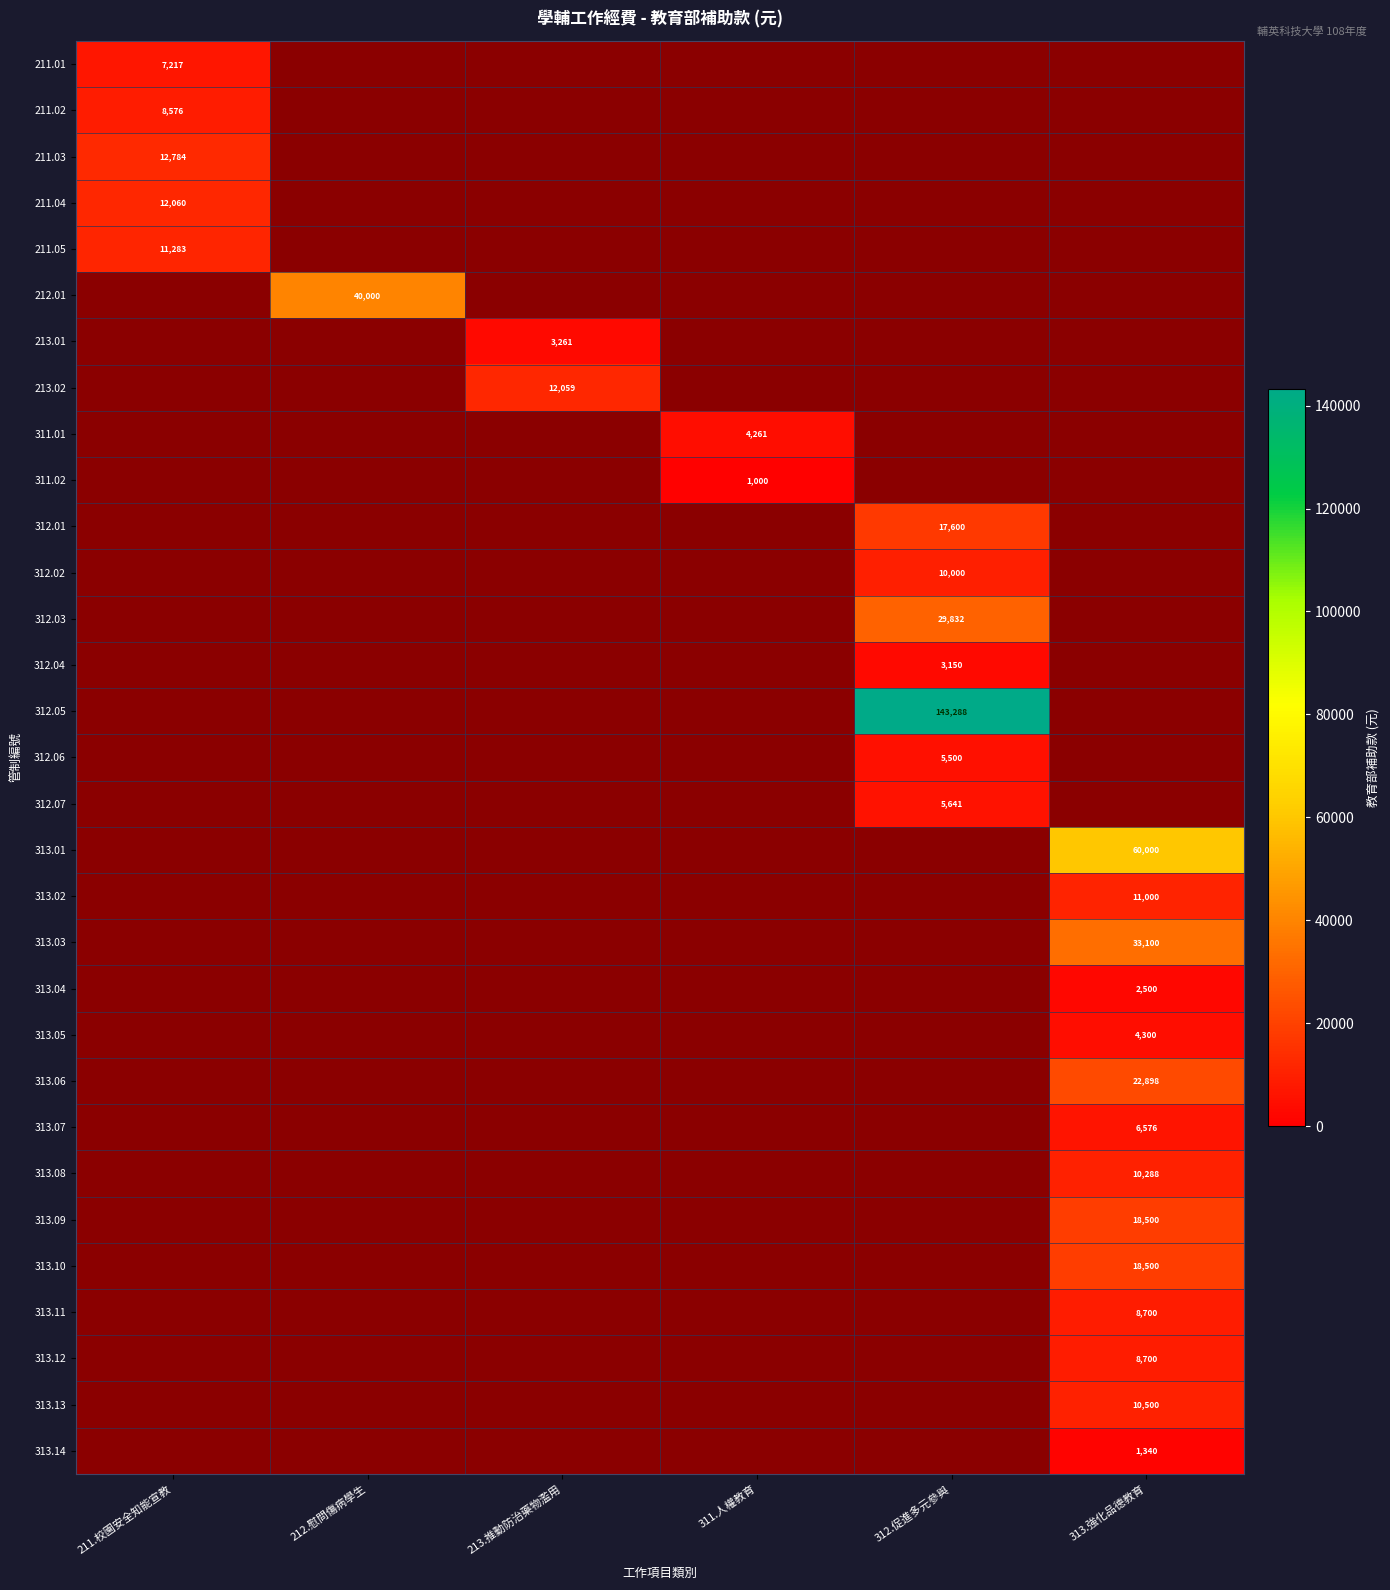

How many series are shown in this chart?

31